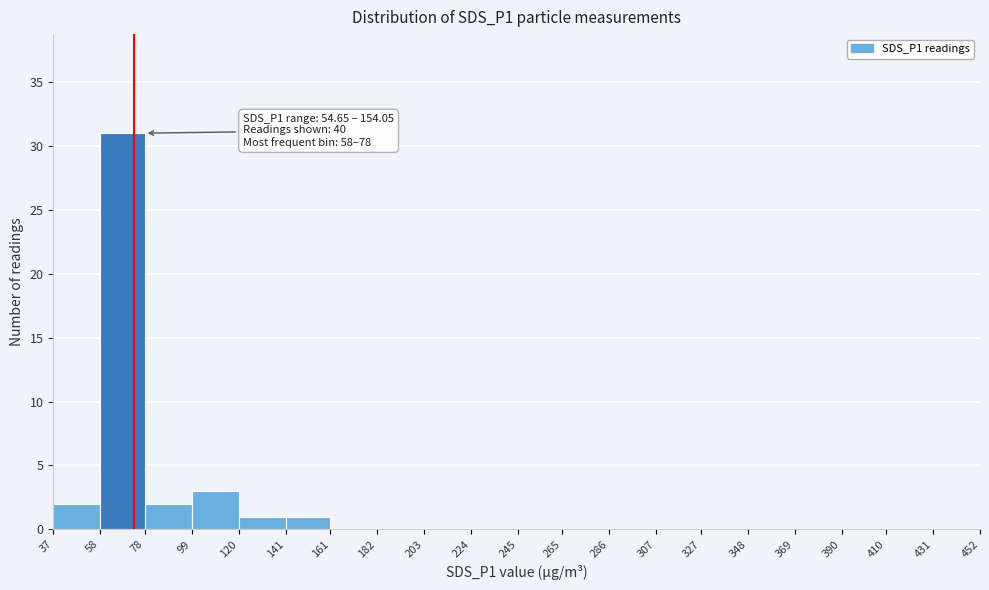

Which range on the x-axis has the tallest bar?

58 to 78